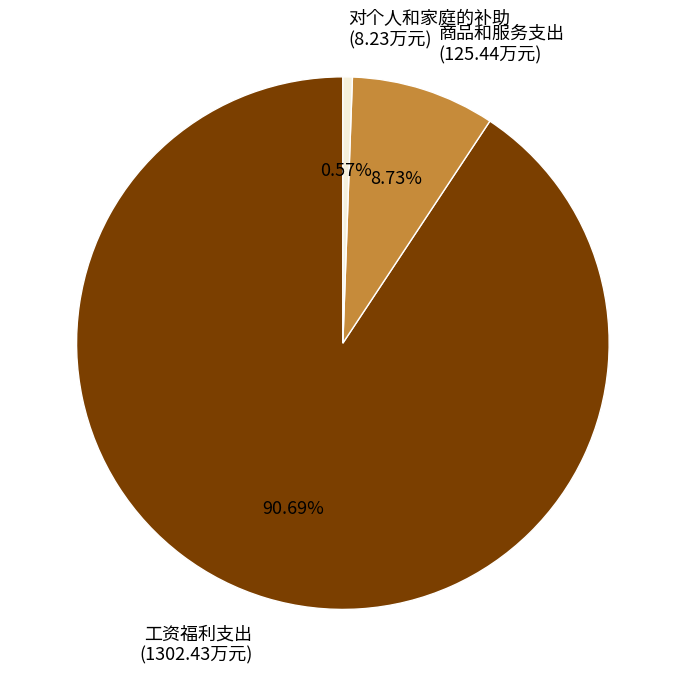

To the nearest percent, what is the average slice percentage?

33%